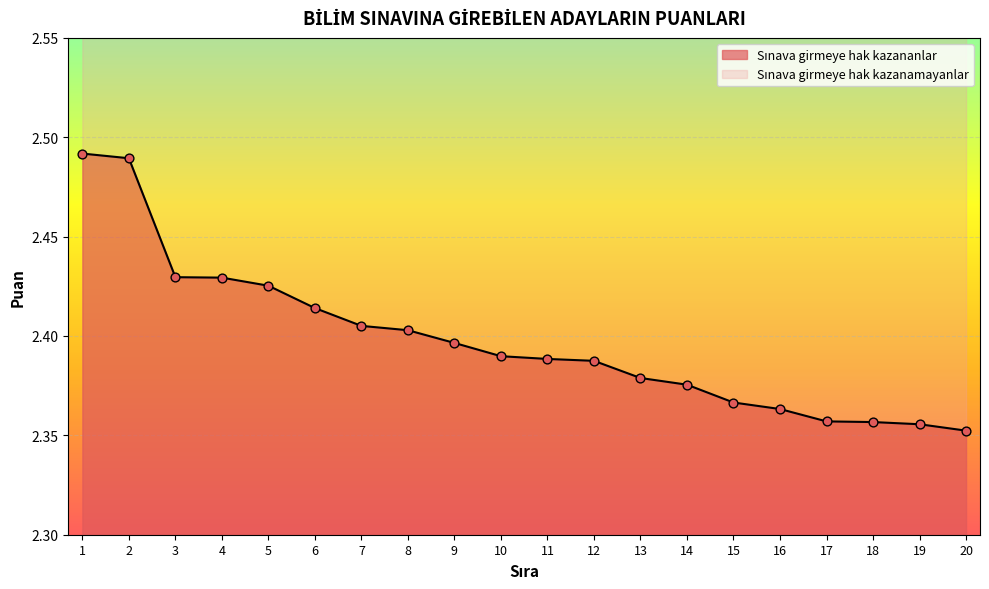

What is the change in value from 2 to 14?

-0.1